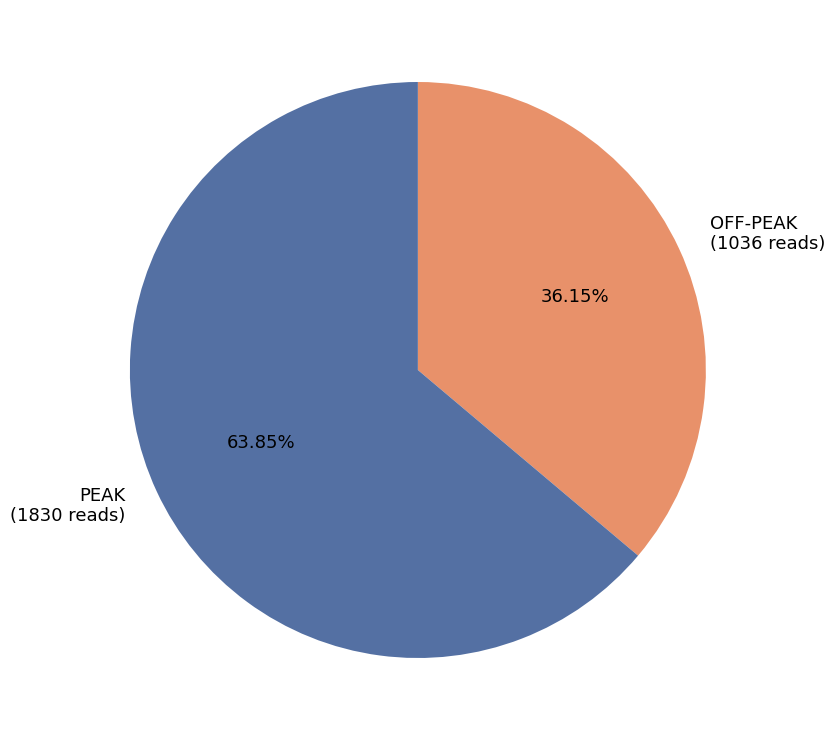

Do PEAK (1830 reads) and OFF-PEAK (1036 reads) together represent more than half of the pie?

Yes